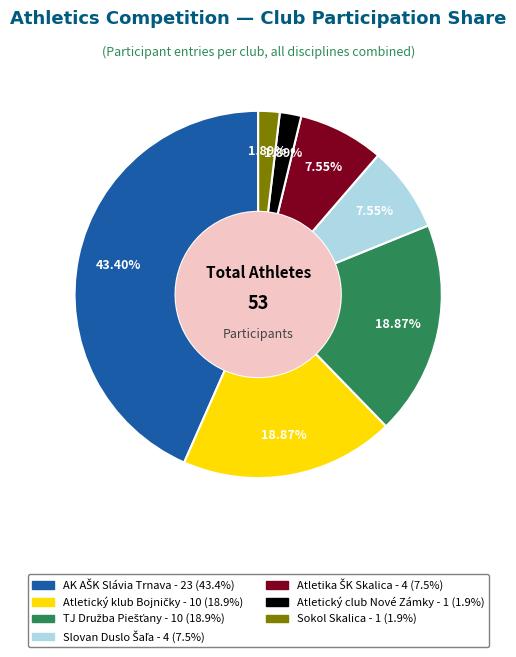

How many slices are in this pie chart?

7